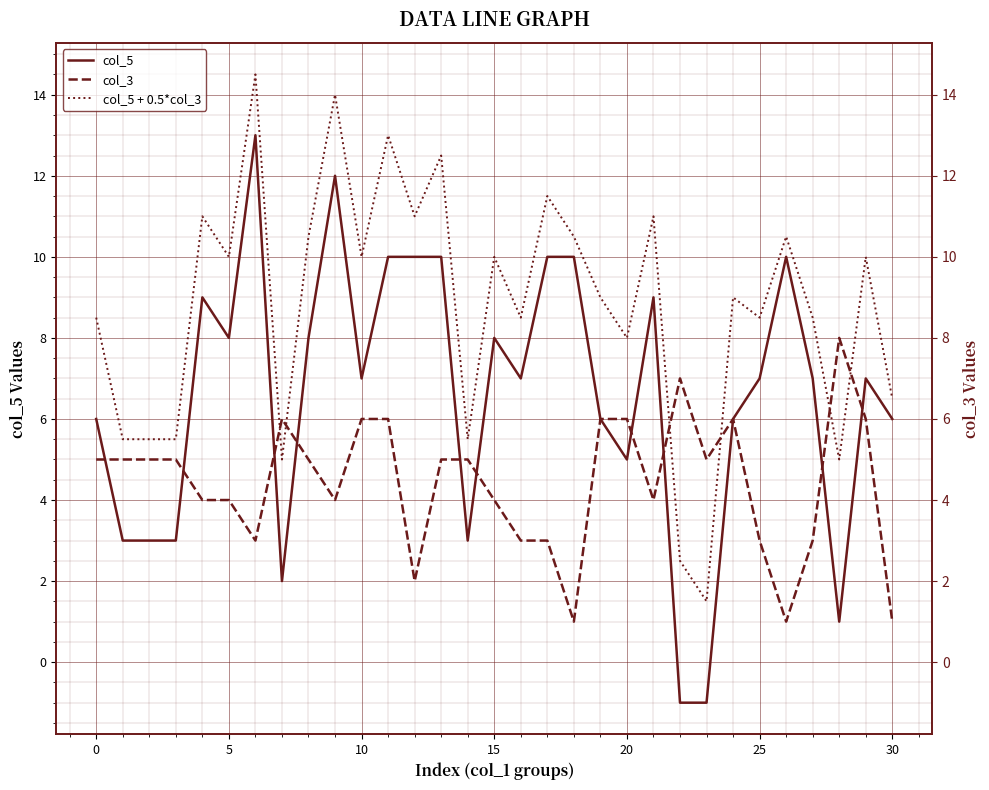

Rank the series by their average value, from lowest to highest.

col_3, col_5, col_5 + 0.5*col_3